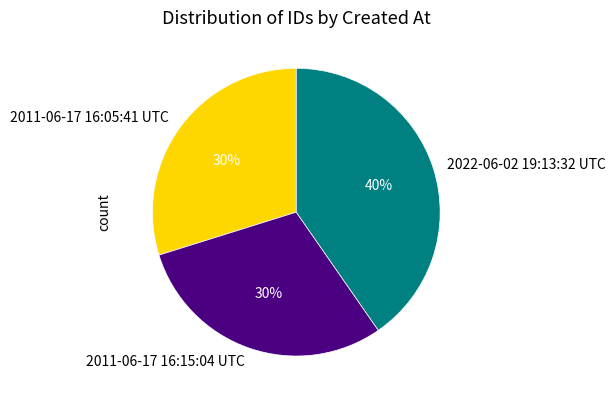

To the nearest percent, what is the combined percentage of 2022-06-02 19:13:32 UTC and 2011-06-17 16:15:04 UTC?

70%